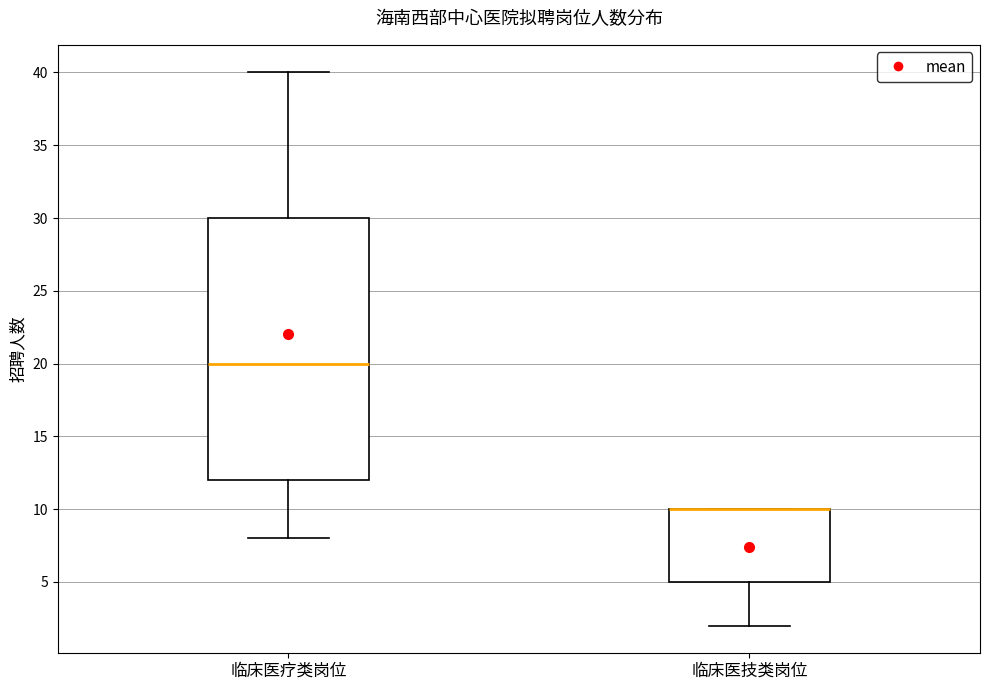

Reading left to right, read every box against the y-axis: the position of its median line, the range the box covers, and the ends of its whiskers. The values are not printed on the chart, so give them approximately, as read against the axis.

临床医疗类岗位: median 20, box 12 to 30, whiskers 8 to 40
临床医技类岗位: median 10 (drawn on the box's upper edge), box 5 to 10, whiskers 2 to 10